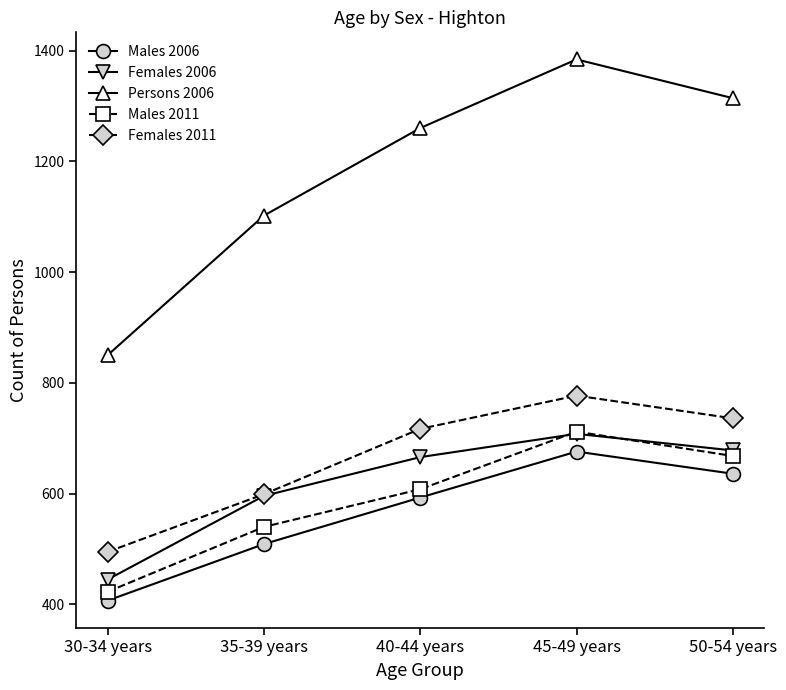

At which label does Females 2011 reach its peak?

45-49 years